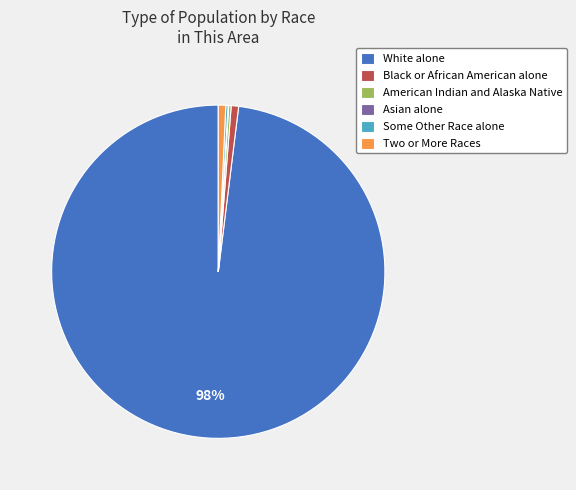

To the nearest percent, what percentage of the pie is Black or African American alone?

1%